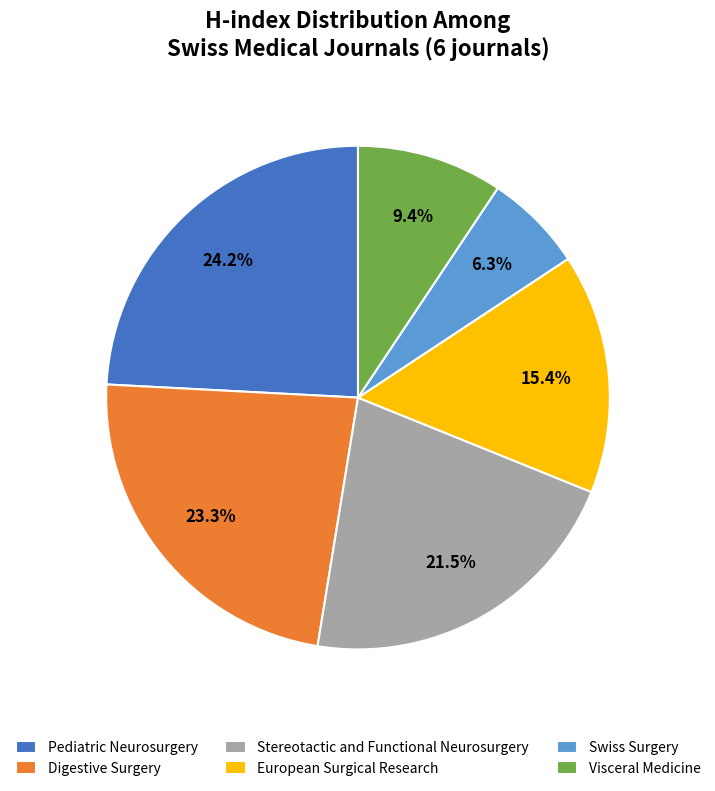

True or false: Digestive Surgery accounts for 23% of the total.

True